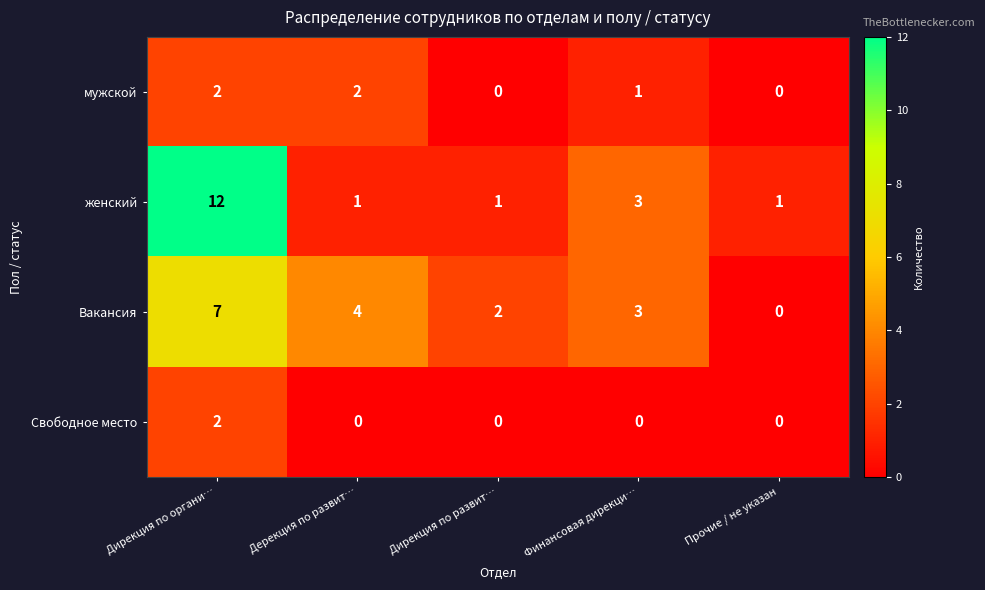

Which label corresponds to the largest value in the chart?

Дирекция по органи…